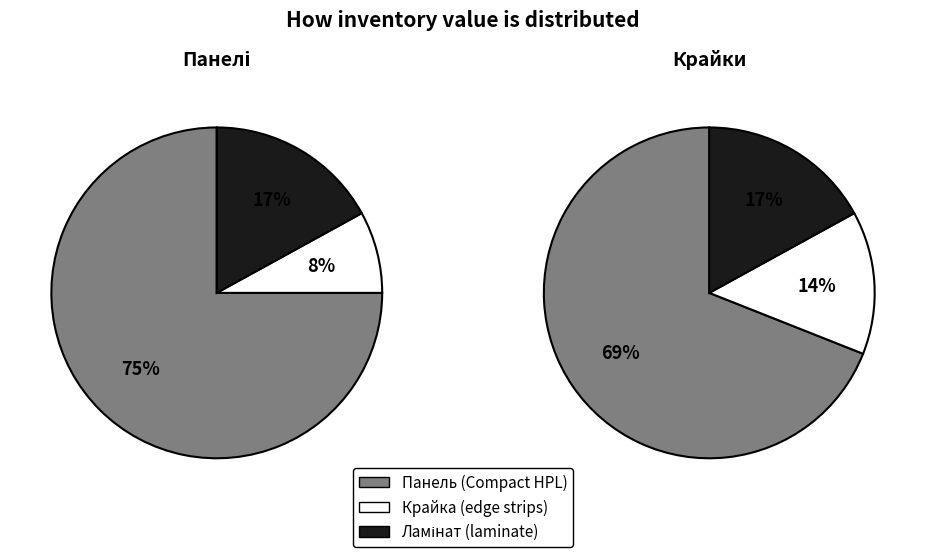

The 2 slice represents 10% of the pie. True or false?

False